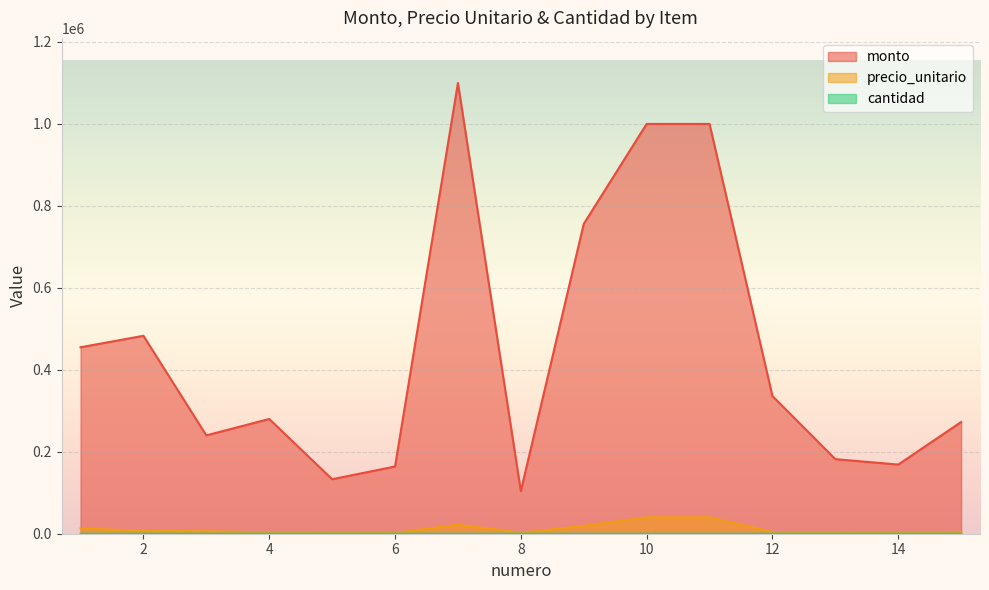

The monto series shows 168750 at 14. True or false?

True